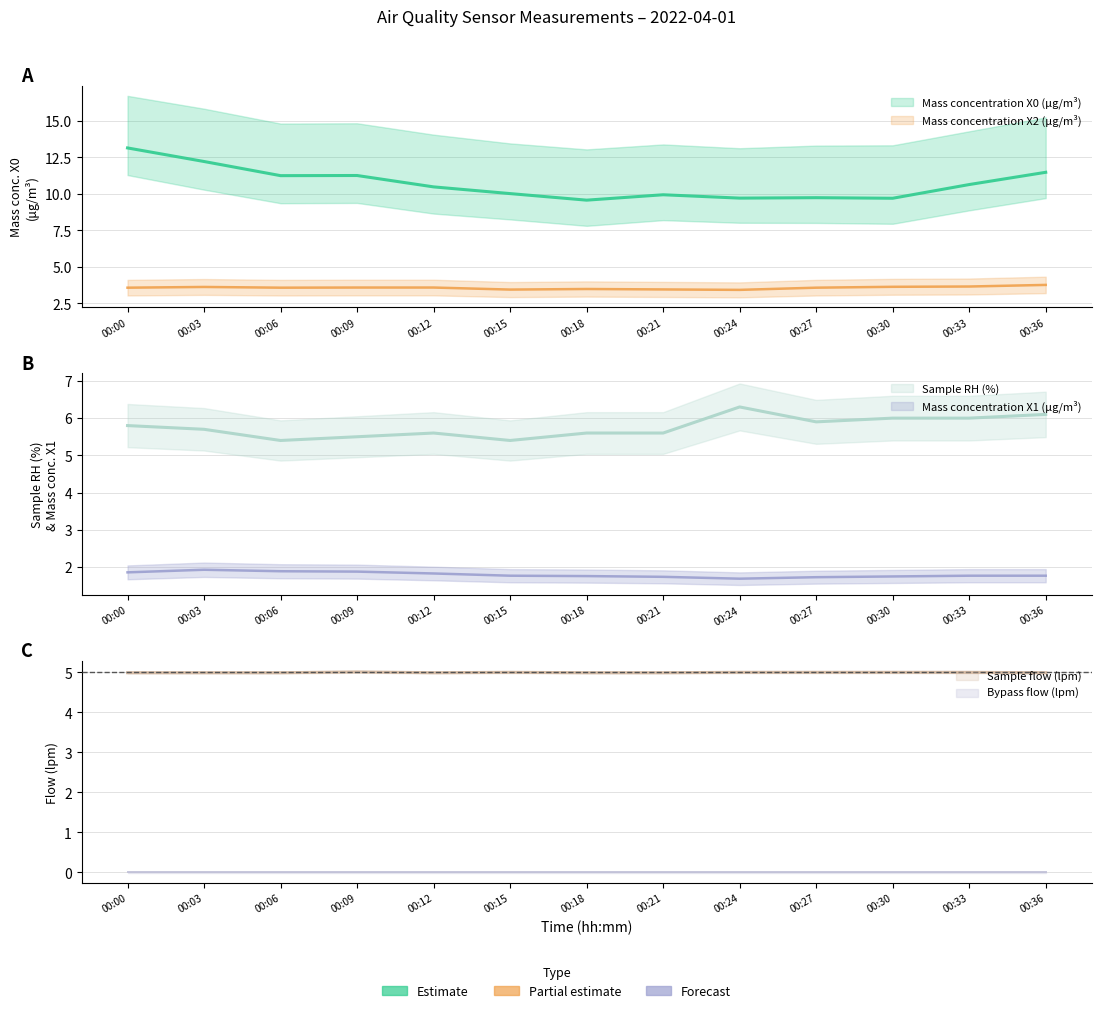

What is the approximate value of Sample RH (%) at 00:33?

6.0